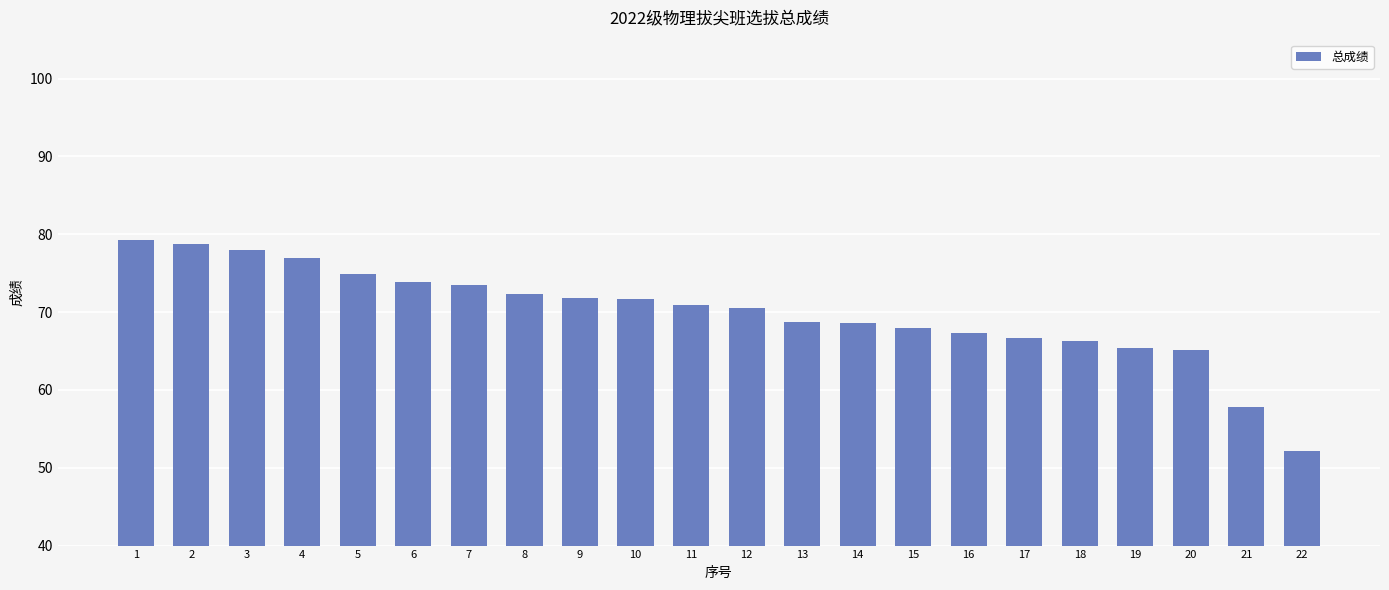

What is the value of the 2nd bar from the left?

78.8